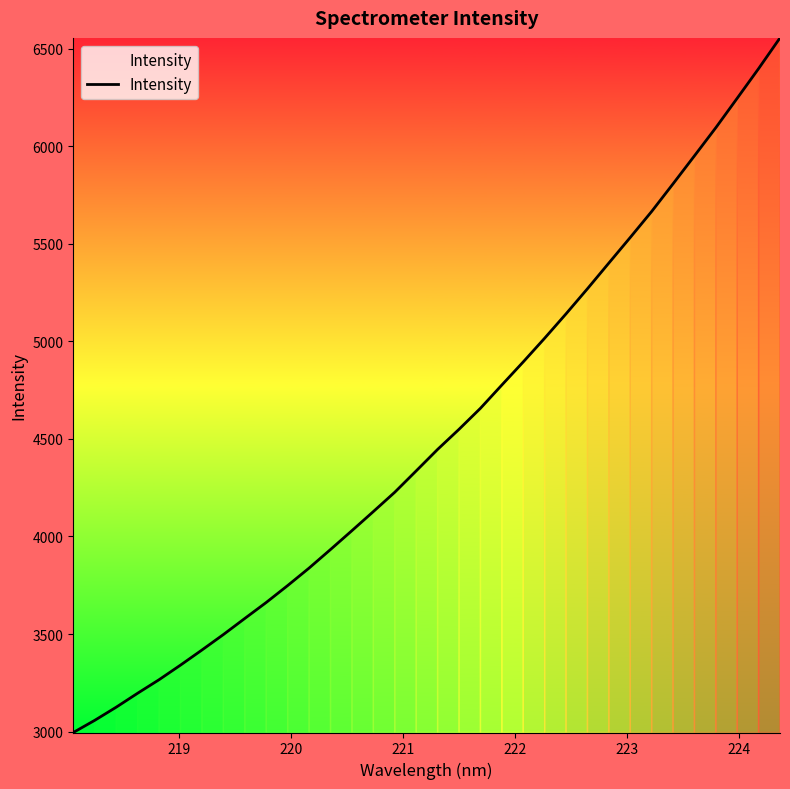

What is the difference between the maximum and minimum values?

3561.0